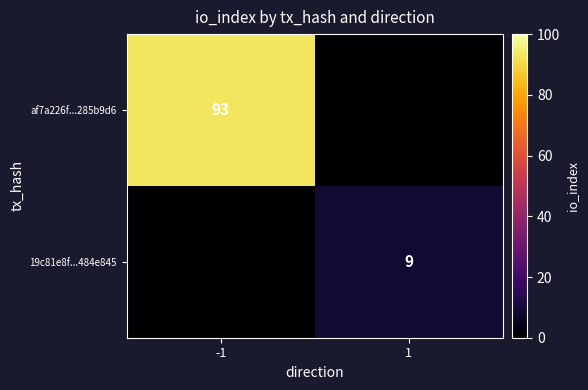

True or false: 19c81e8f...484e845 has a value of 5 at 1.

False